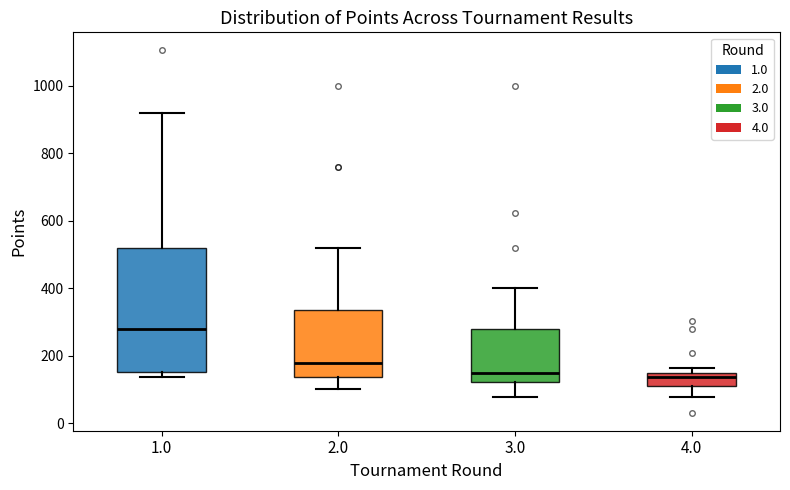

Reading left to right, read every box against the y-axis: the position of its median line, the range the box covers, and the ends of its whiskers. The values are not printed on the chart, so give them approximately, as read against the axis.

1.0: median 280, box 160 to 520, whiskers 140 to 920
2.0: median 180, box 140 to 340, whiskers 100 to 520
3.0: median 160, box 120 to 280, whiskers 80 to 400
4.0: median 140, box 120 to 160, whiskers 80 to 160 (just above the box's upper edge)